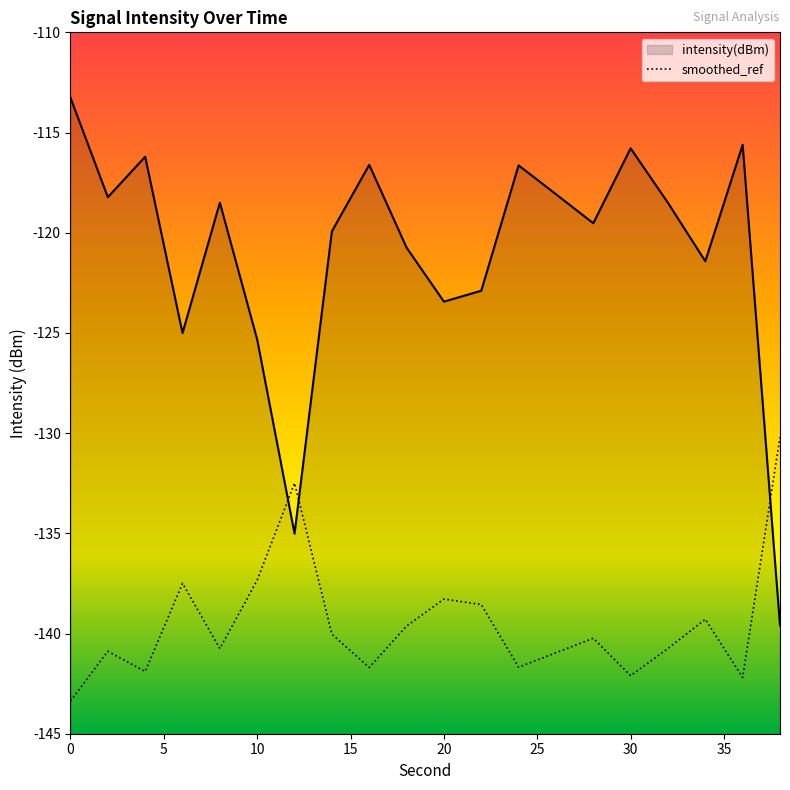

Does the chart have visible grid lines?

No